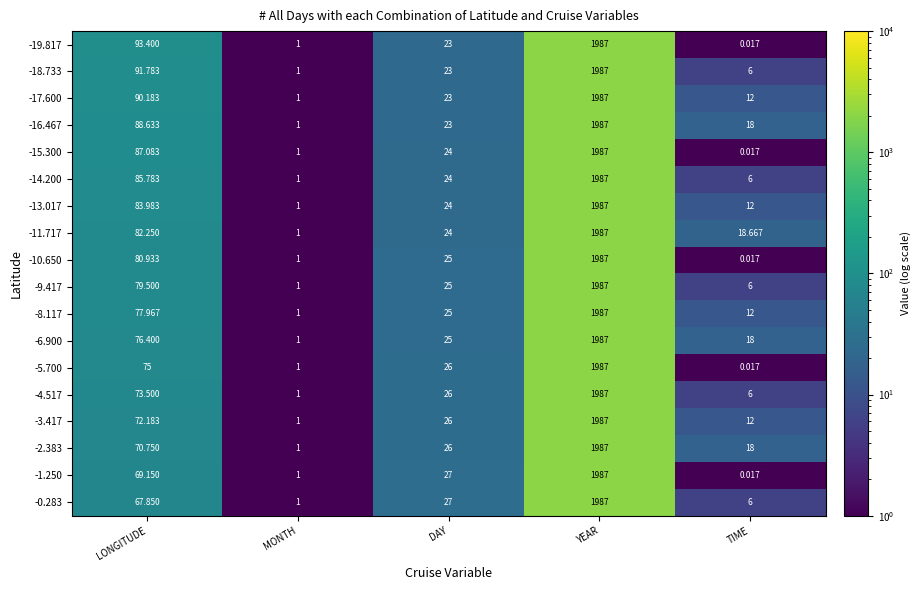

Count the number of categories in the chart.

5